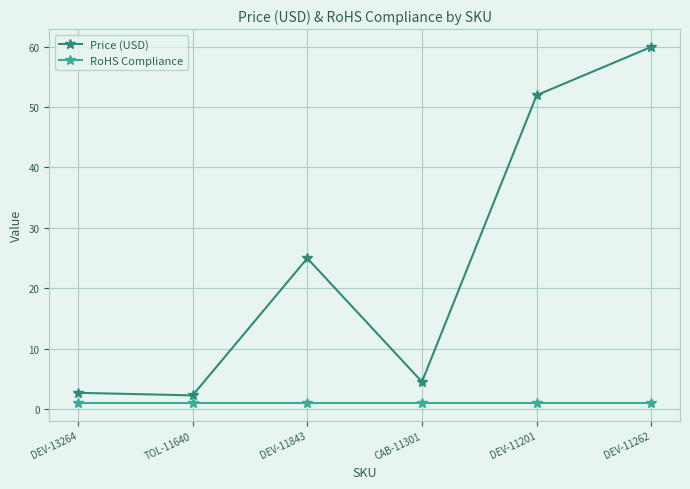

What is the approximate value of RoHS Compliance at DEV-13264?

1.0